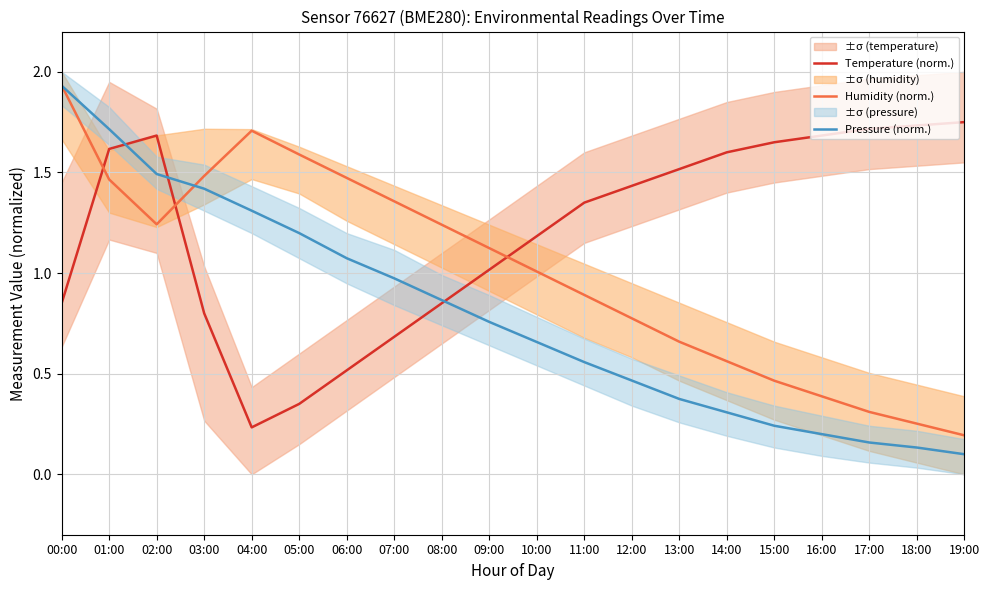

Reading right to left, what are all the values shown in this chart?

Temperature (norm.): 19:00=1.8	18:00=1.7	17:00=1.7	16:00=1.7	15:00=1.6	14:00=1.6	13:00=1.5	12:00=1.4	11:00=1.4	10:00=1.2	09:00=1.0	08:00=0.9	07:00=0.7	06:00=0.5	05:00=0.4	04:00=0.2	03:00=0.8	02:00=1.7	01:00=1.6	00:00=0.9
Humidity (norm.): 19:00=0.2	18:00=0.3	17:00=0.3	16:00=0.4	15:00=0.5	14:00=0.6	13:00=0.7	12:00=0.8	11:00=0.9	10:00=1.0	09:00=1.1	08:00=1.2	07:00=1.4	06:00=1.5	05:00=1.6	04:00=1.7	03:00=1.5	02:00=1.2	01:00=1.5	00:00=1.9
Pressure (norm.): 19:00=0.1	18:00=0.1	17:00=0.2	16:00=0.2	15:00=0.2	14:00=0.3	13:00=0.4	12:00=0.5	11:00=0.6	10:00=0.7	09:00=0.8	08:00=0.9	07:00=1.0	06:00=1.1	05:00=1.2	04:00=1.3	03:00=1.4	02:00=1.5	01:00=1.7	00:00=1.9